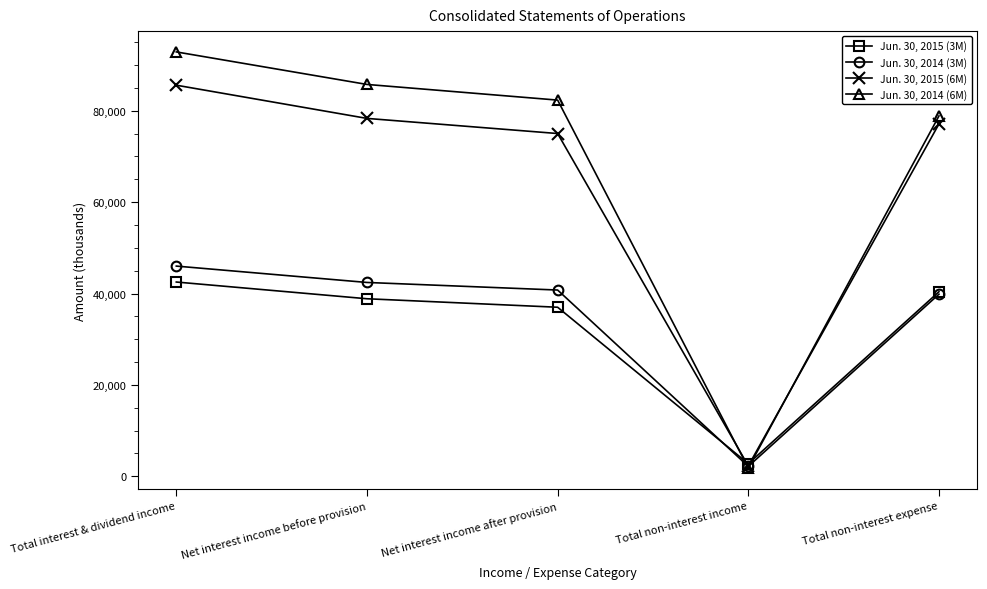

Rank the series by their maximum value, from highest to lowest.

Jun. 30, 2014 (6M), Jun. 30, 2015 (6M), Jun. 30, 2014 (3M), Jun. 30, 2015 (3M)